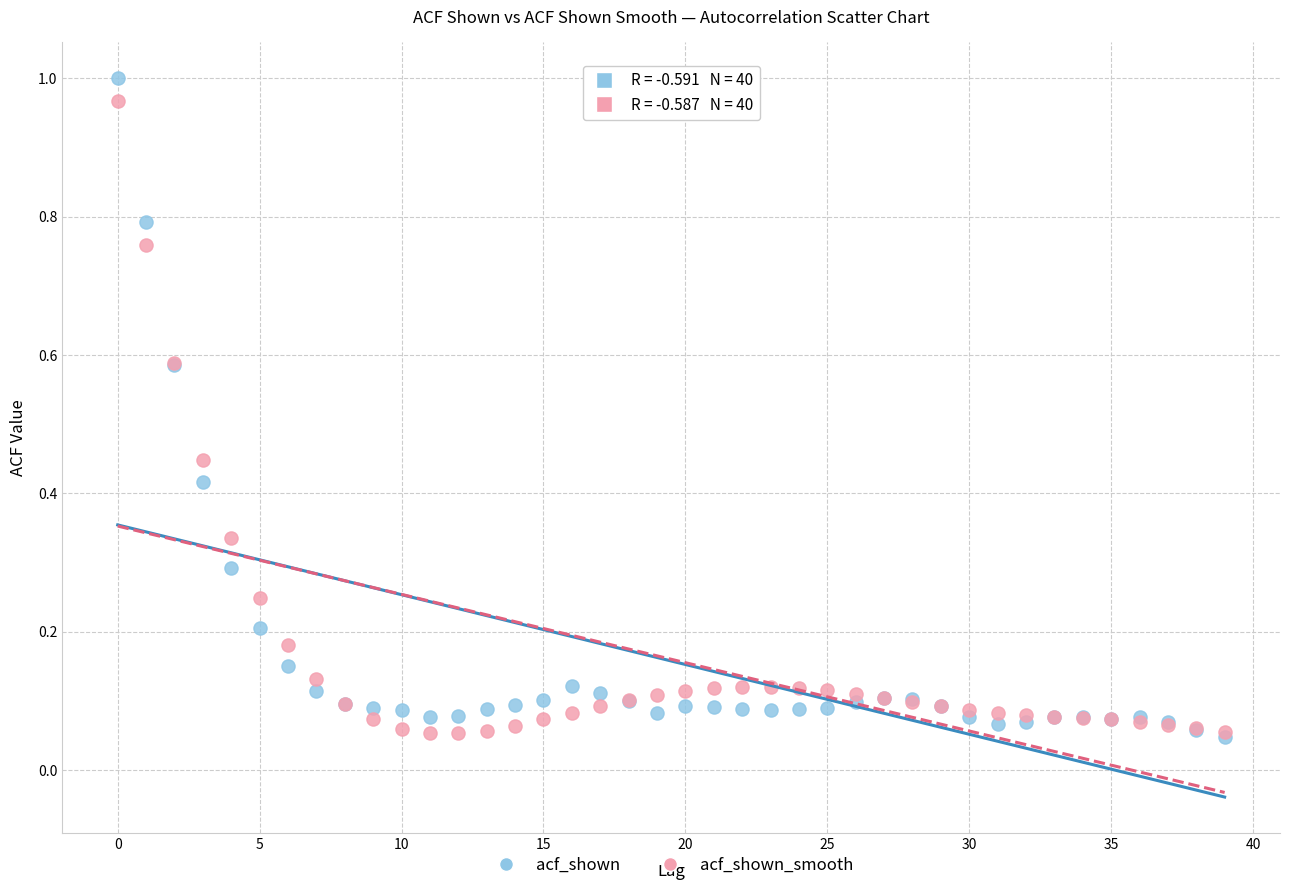

What are all the series names shown in the legend?

acf_shown, acf_shown_smooth